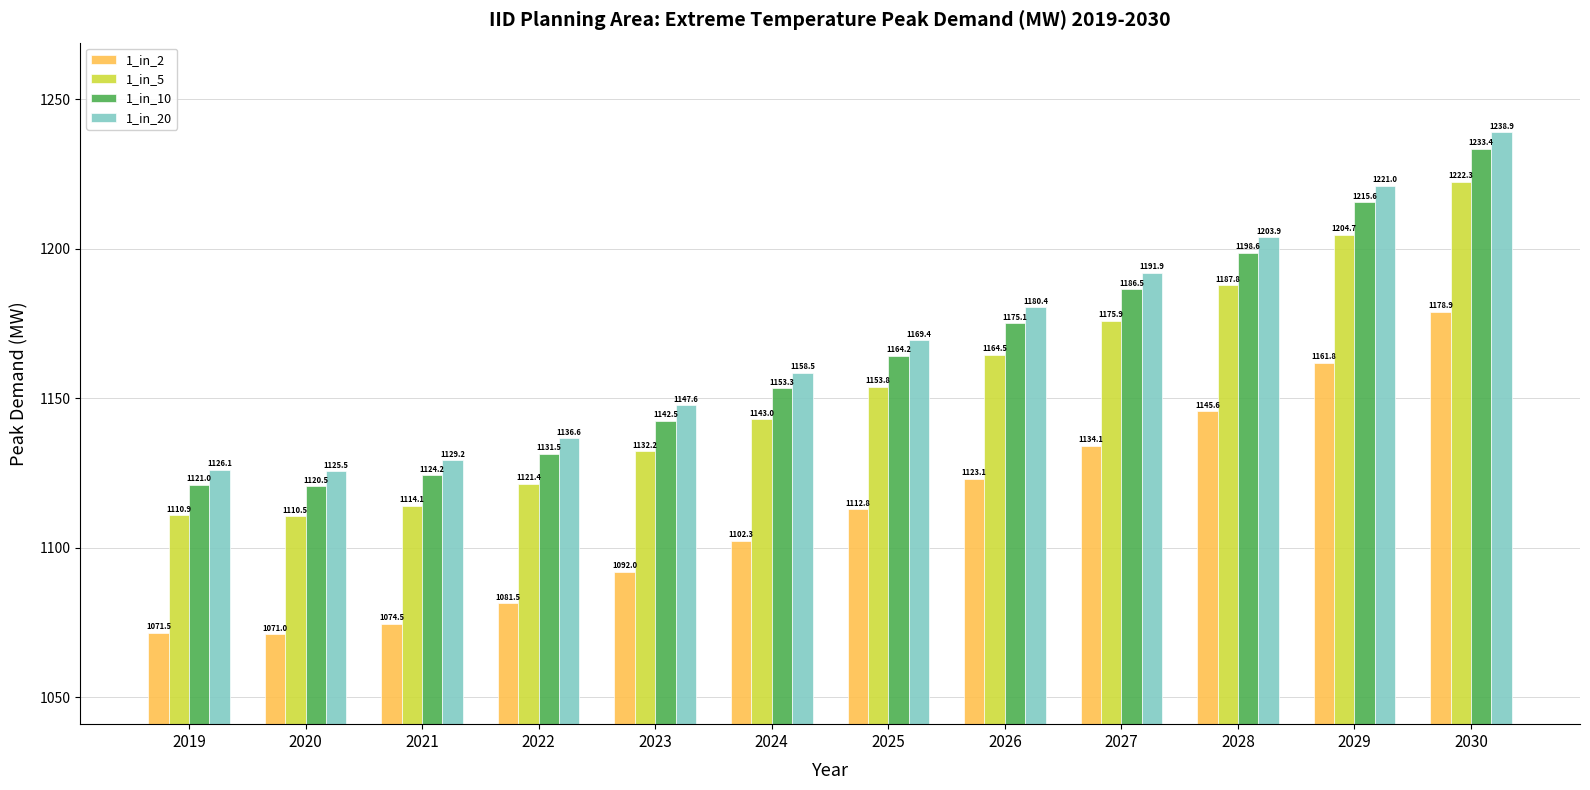

How many bars are there in total?

48